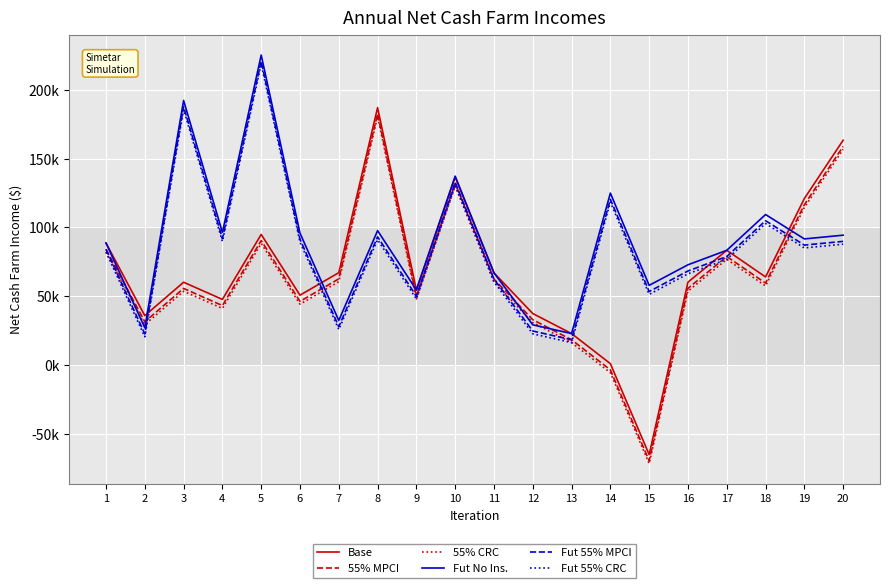

True or false: Fut 55% MPCI and 55% CRC intersect in this chart.

True